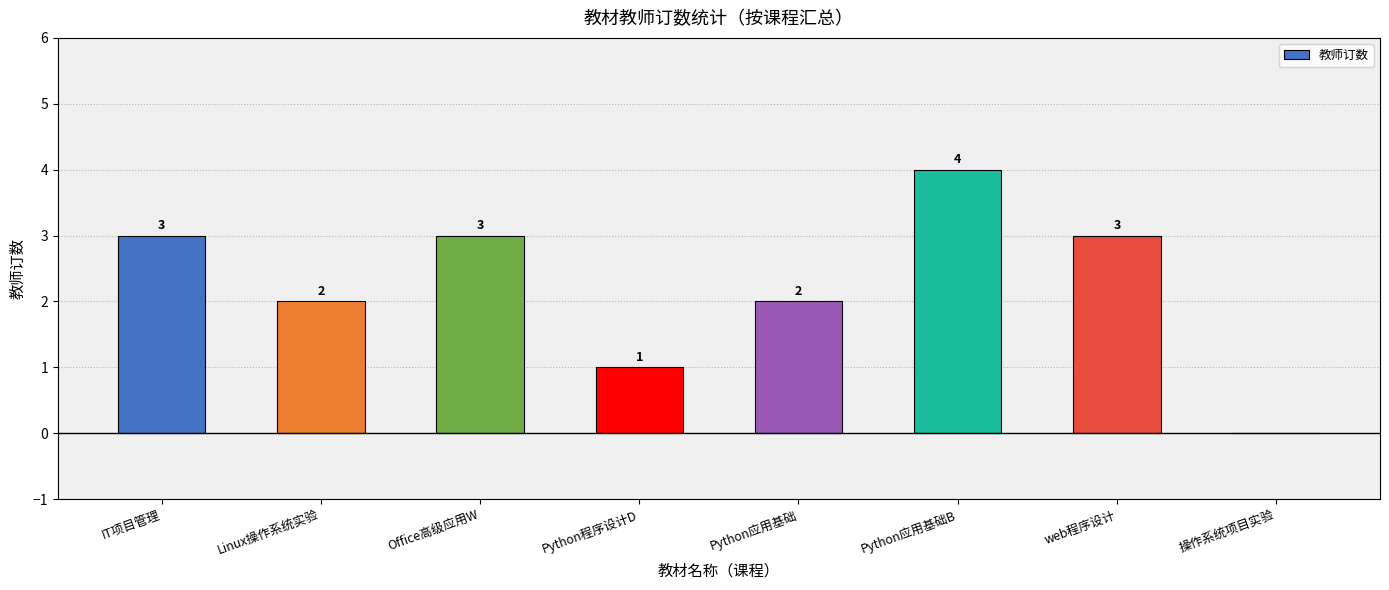

Reading left to right, transcribe all the data shown in this chart.

3	2	3	1	2	4	3	0